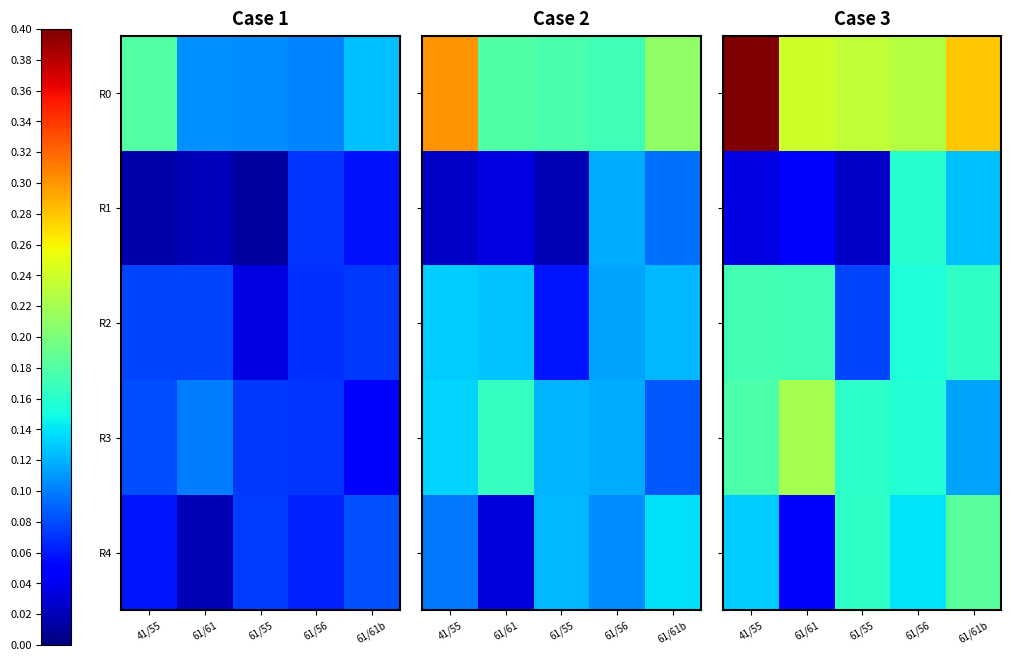

The value of R1 at 61/56 is 313753. True or false?

False